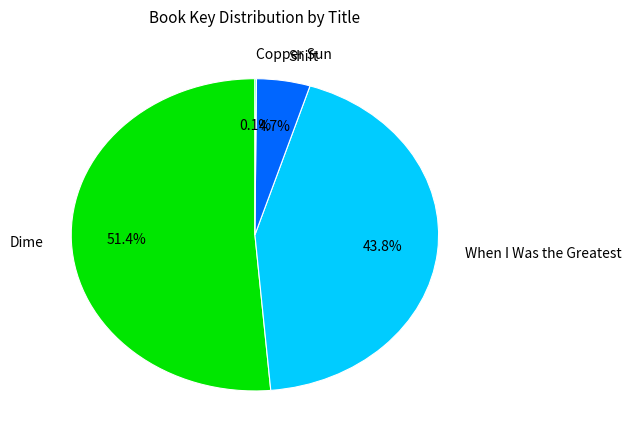

Which category has the biggest portion of the pie?

Dime